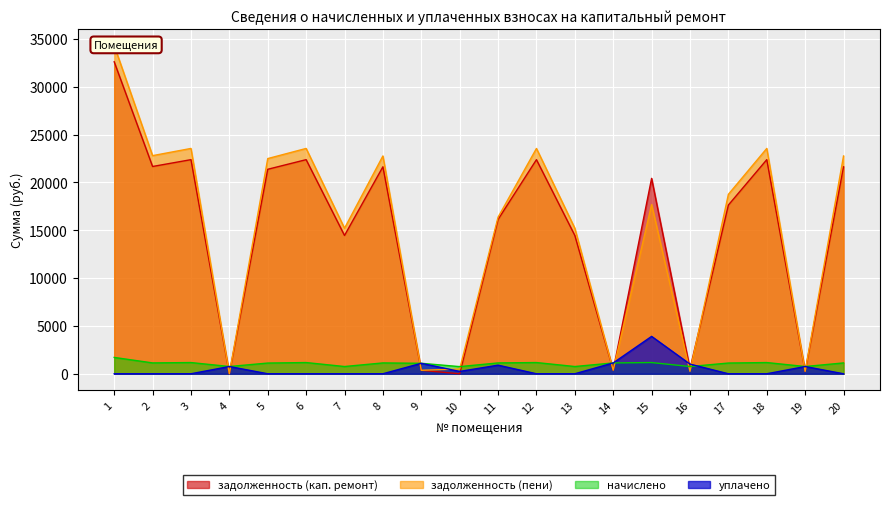

What is the spread (max minus min) of values at 2?

22801.4